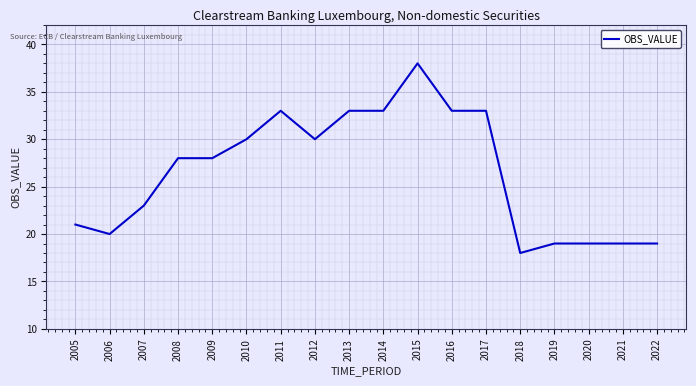

How many series are shown in this chart?

1